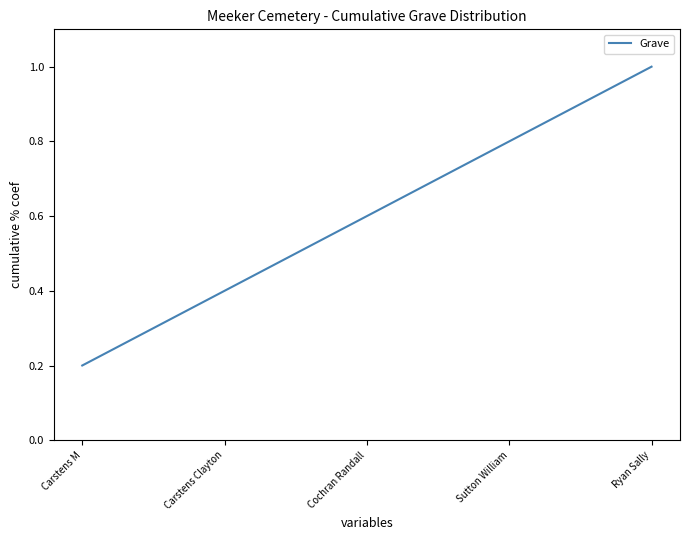

Reading left to right, transcribe all the data shown in this chart.

0.2	0.4	0.6	0.8	1.0